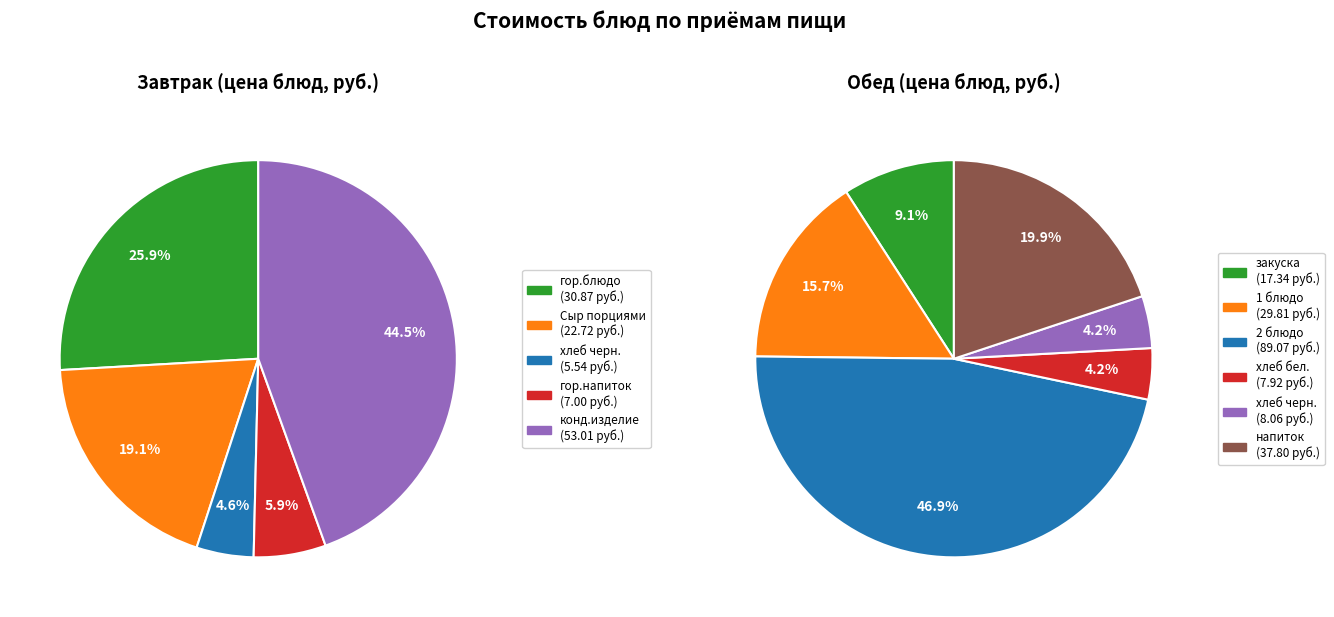

Which slice is the smallest?

хлеб черн. (завтрак)